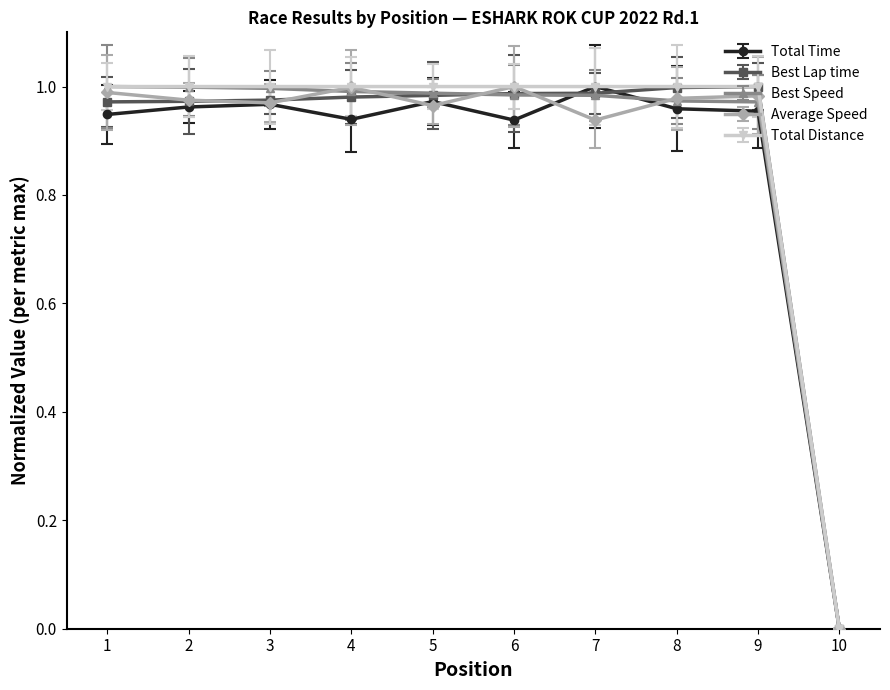

True or false: Total Time and Total Distance cross at least once.

False